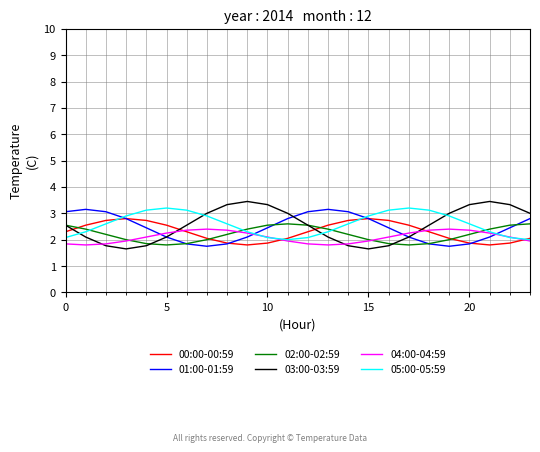

True or false: 05:00-05:59 and 01:00-01:59 intersect in this chart.

True